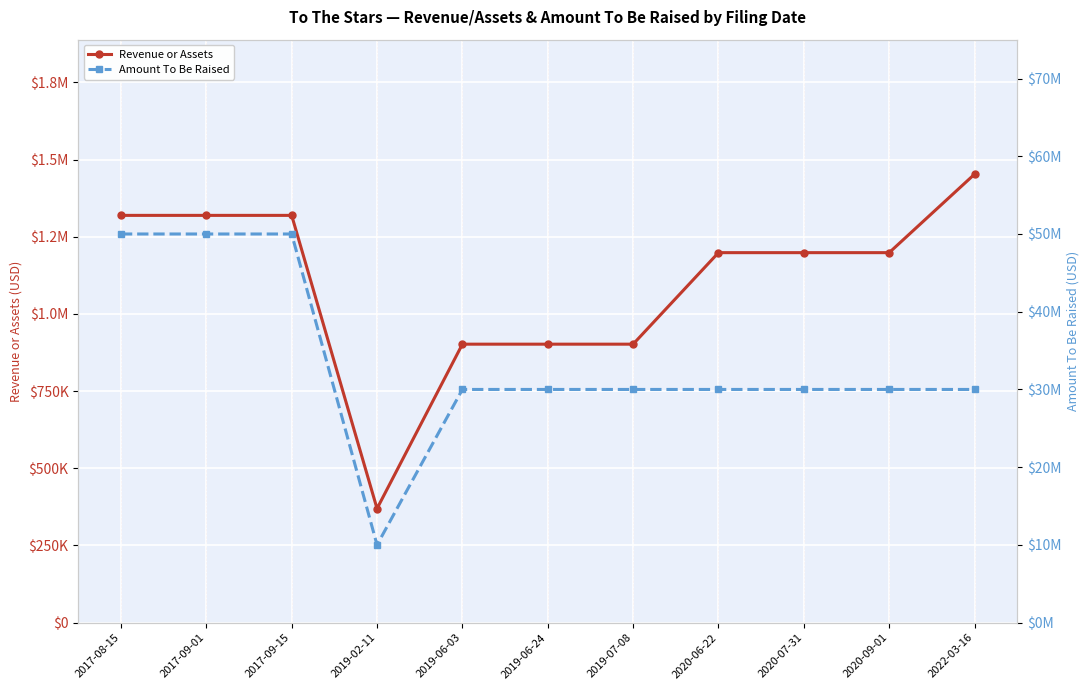

Rank the series by their average value, from lowest to highest.

Revenue or Assets, Amount To Be Raised